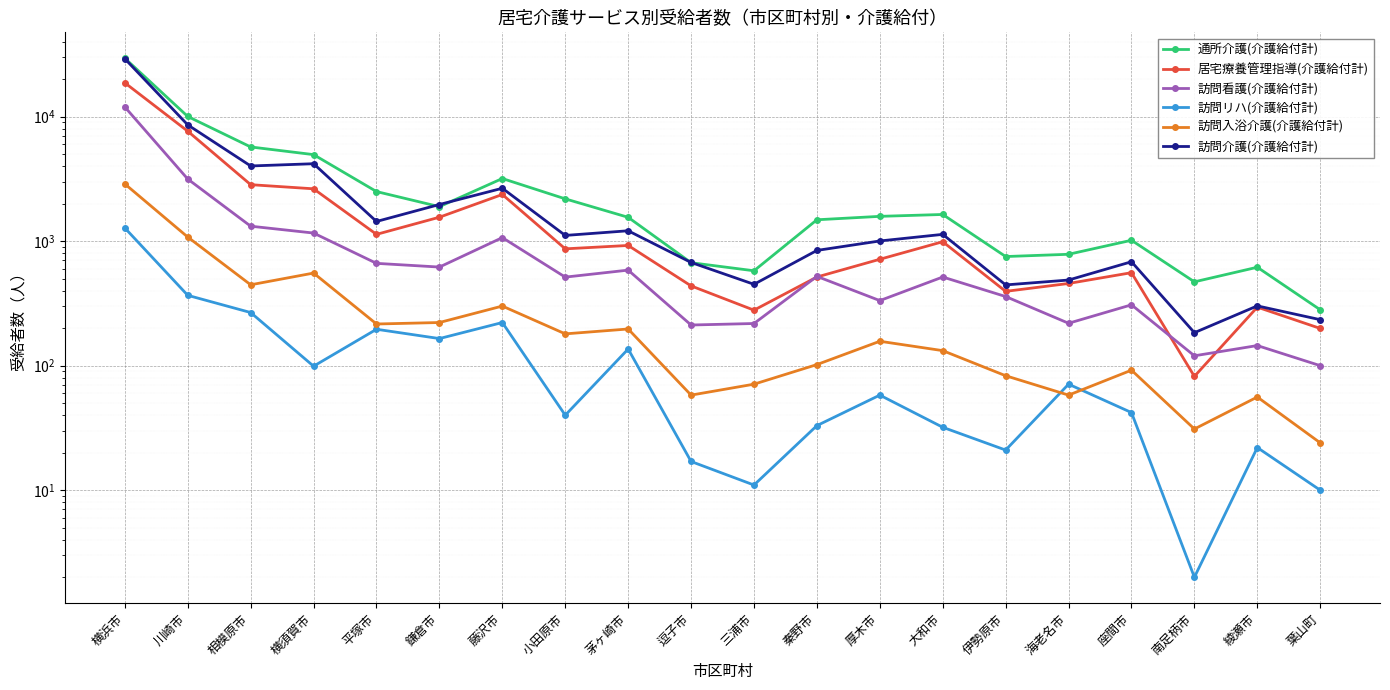

Is the value of 居宅療養管理指導(介護給付計) at 茅ヶ崎市 greater than the value of 通所介護(介護給付計) at 鎌倉市?

No